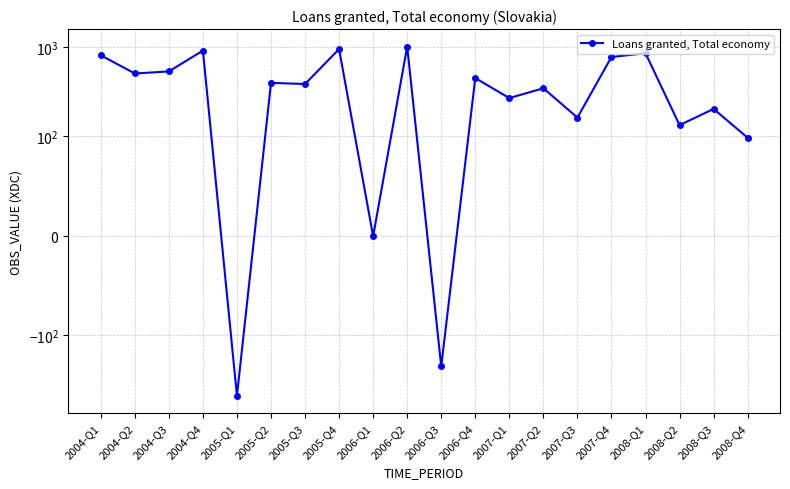

What is the difference between the second highest and minimum values?

1424.0